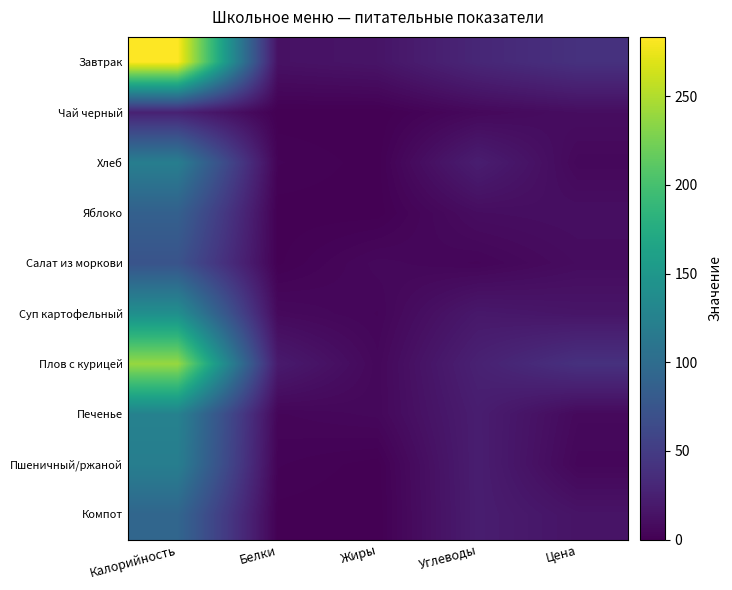

Which has a higher value, Жиры or Цена?

Цена